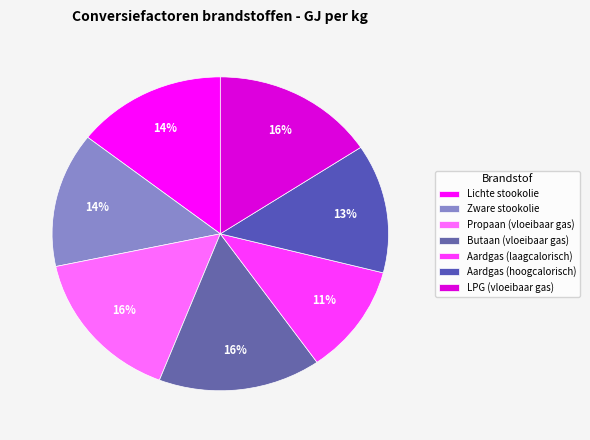

To the nearest percent, what percentage of the pie is Aardgas (laagcalorisch)?

11%